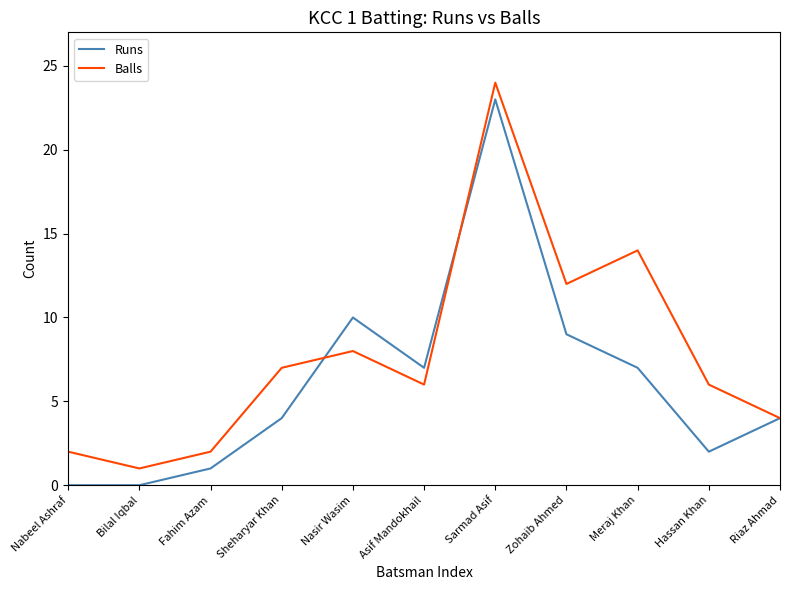

What position from the right is Sheharyar Khan?

8